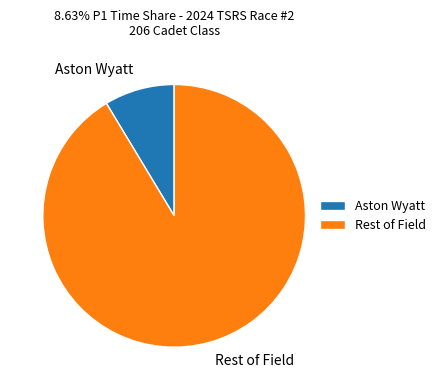

Does Rest of Field account for over 50% of the chart?

Yes